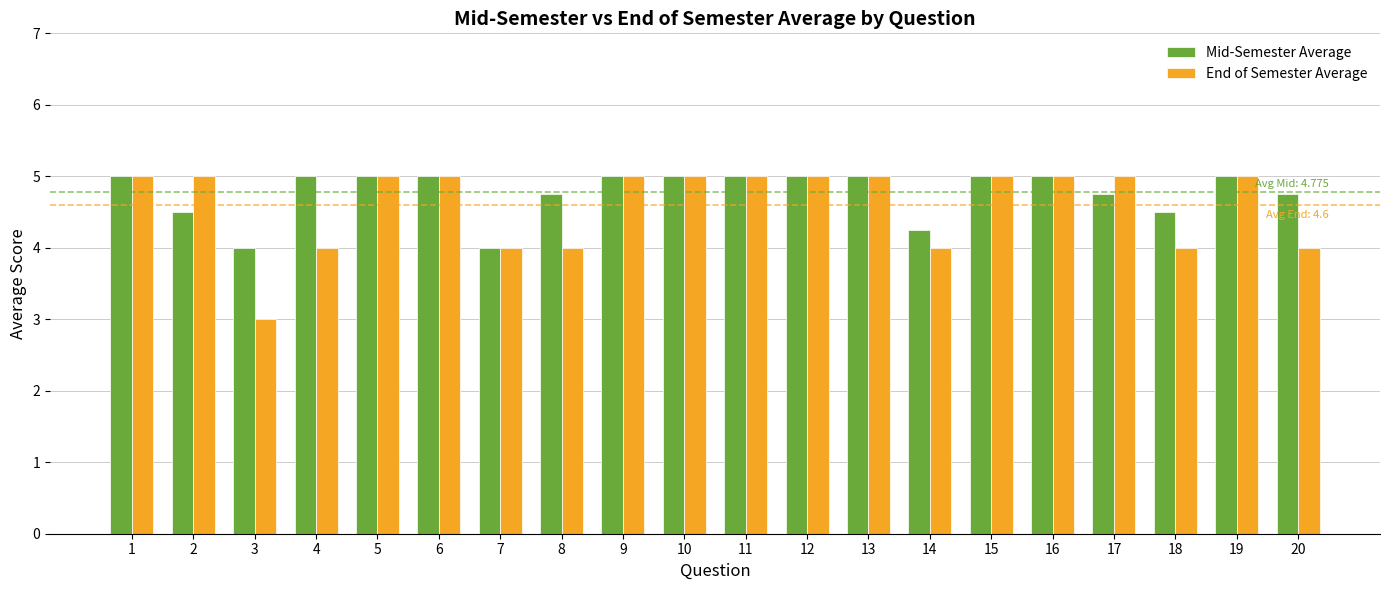

Which series has the widest spread of values?

End of Semester Average